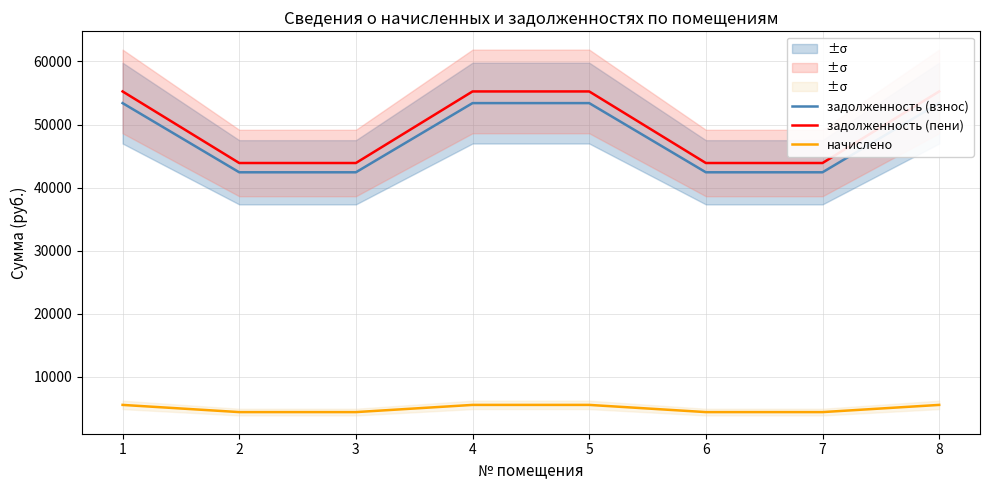

What is the maximum value shown in the chart?

55250.2